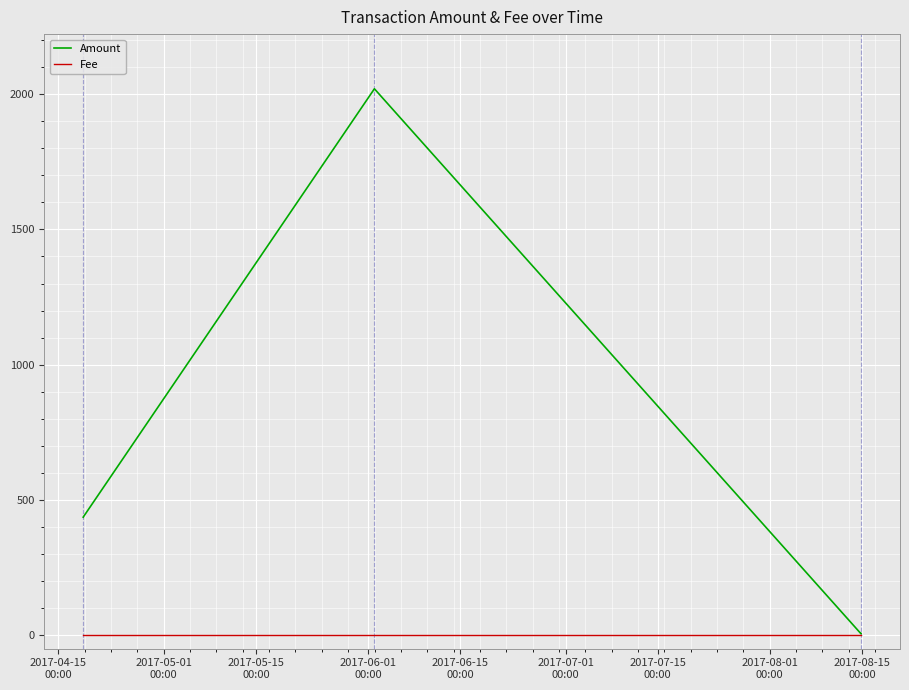

List the series in order of their overall mean, highest first.

Amount, Fee